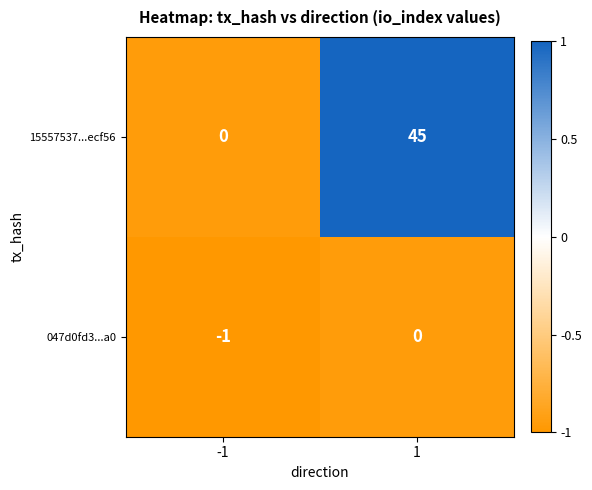

At 1, list the series in order from smallest to largest.

047d0fd3...a0, 15557537...ecf56